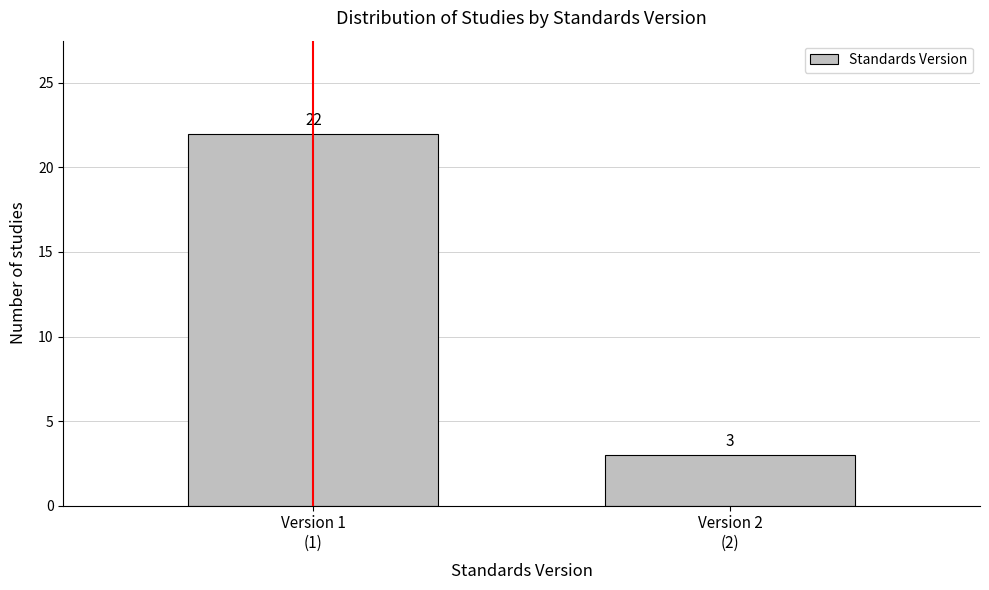

Reading left to right, what are all the values shown in this chart?

22	3